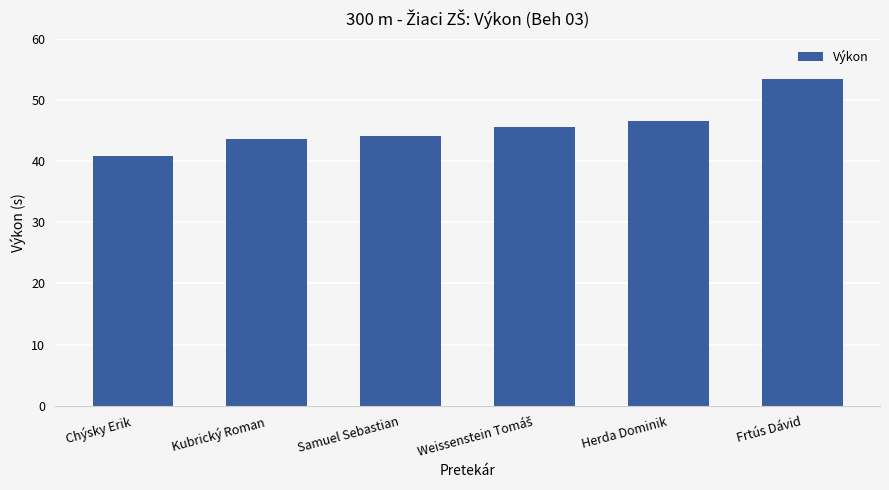

Reading left to right, list all the values displayed in this chart.

40.8	43.7	44.1	45.6	46.5	53.4